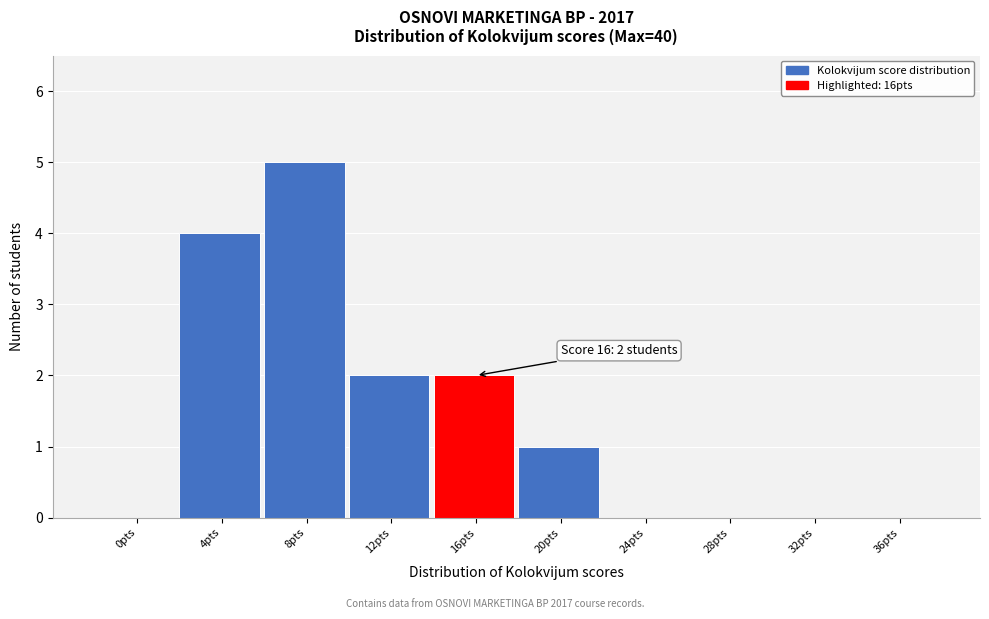

Reading left to right, what are all the values shown in this chart?

0pts=0	4pts=4	8pts=5	12pts=2	16pts=2	20pts=1	24pts=0	28pts=0	32pts=0	36pts=0